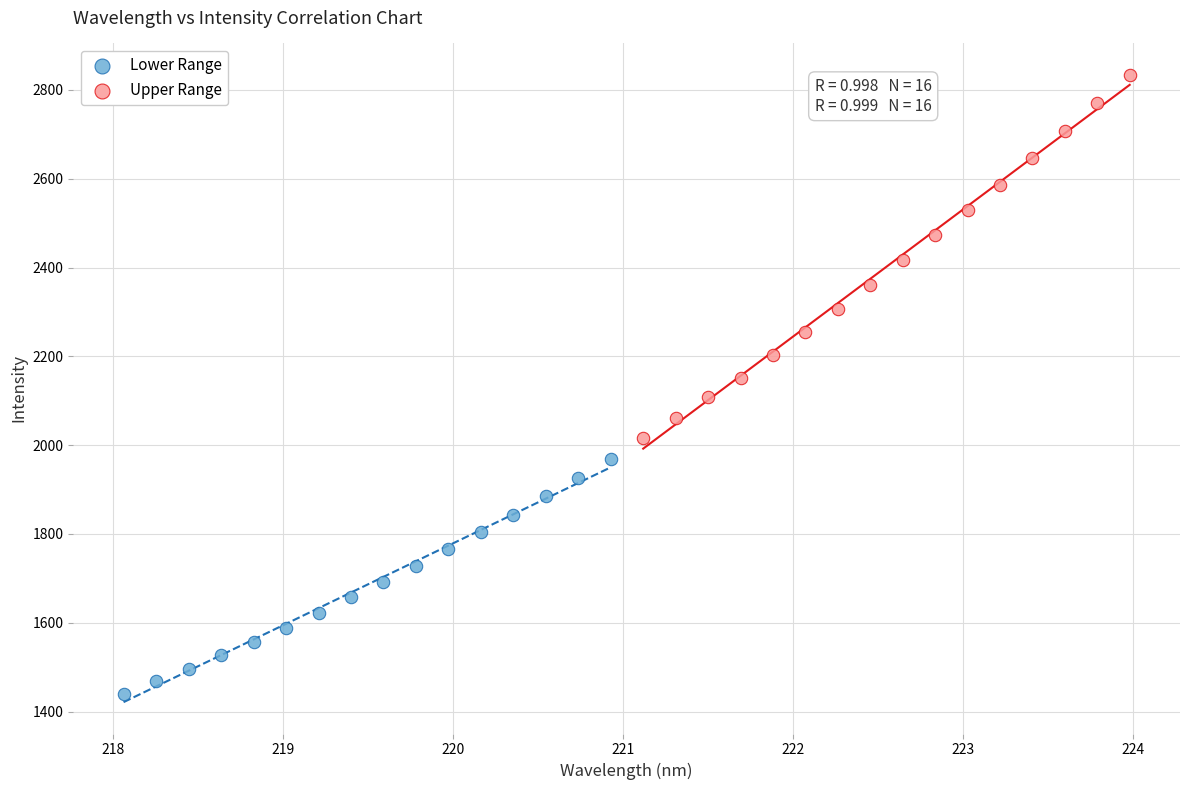

Which series reaches the minimum Y coordinate?

Lower Range